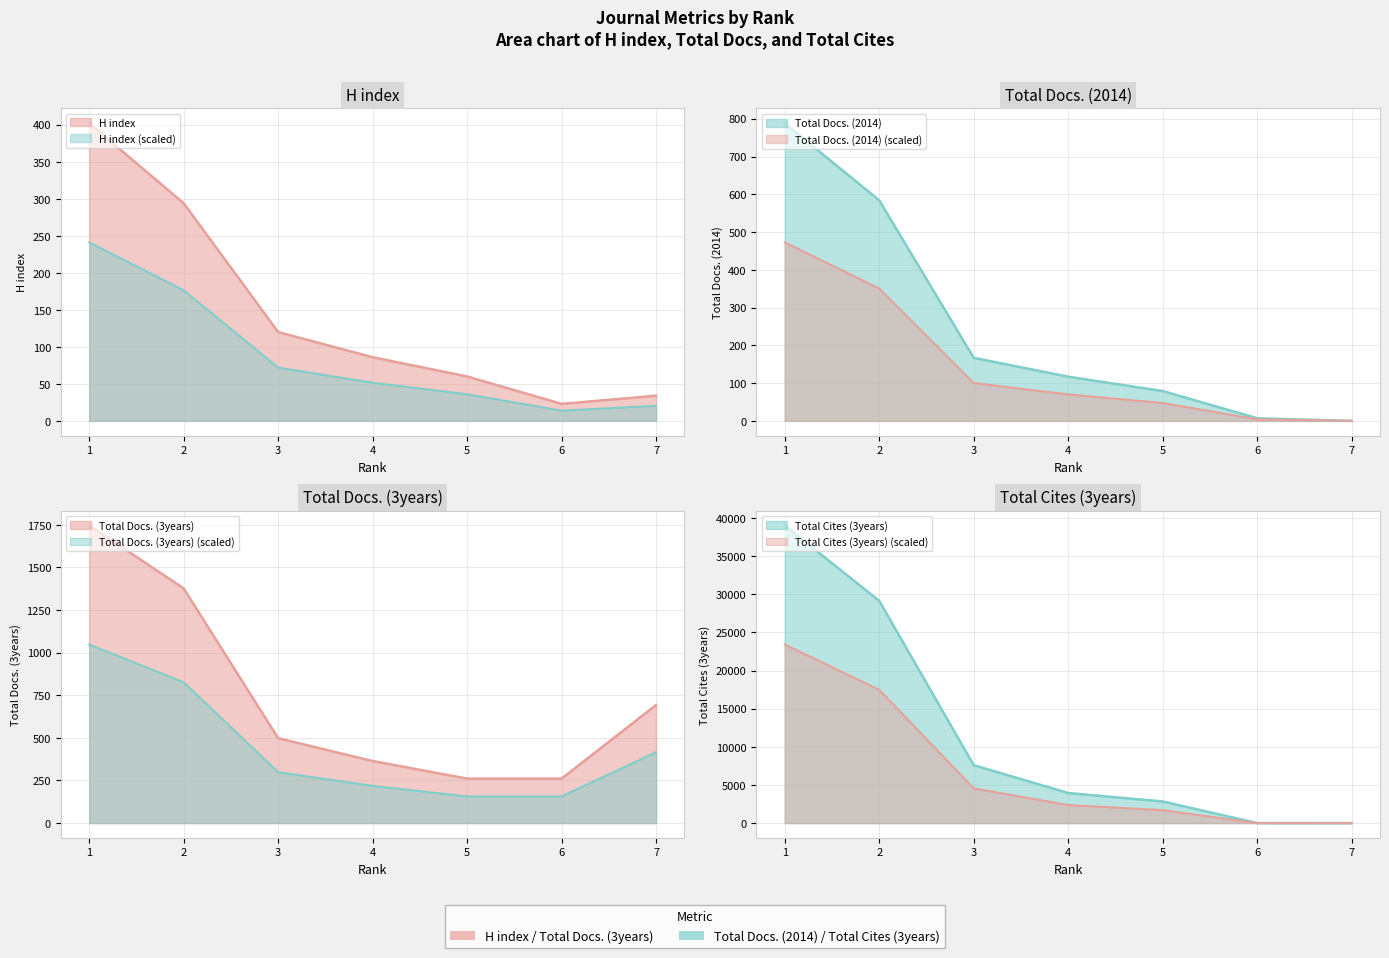

What are all the series names shown in the legend?

H index, Total Docs. (2014), Total Docs. (3years), Total Cites (3years)